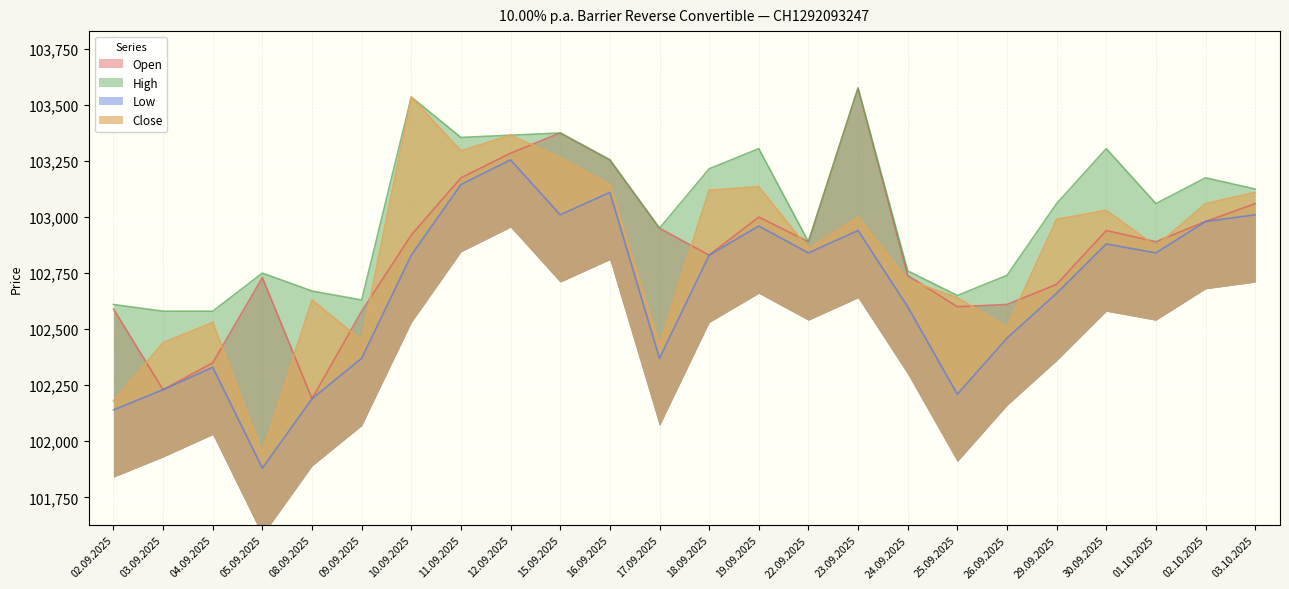

Rank the categories by Open value from lowest to highest.

08.09.2025, 03.09.2025, 04.09.2025, 09.09.2025, 02.09.2025, 25.09.2025, 26.09.2025, 29.09.2025, 05.09.2025, 24.09.2025, 18.09.2025, 22.09.2025, 01.10.2025, 10.09.2025, 30.09.2025, 17.09.2025, 02.10.2025, 19.09.2025, 03.10.2025, 11.09.2025, 16.09.2025, 12.09.2025, 15.09.2025, 23.09.2025